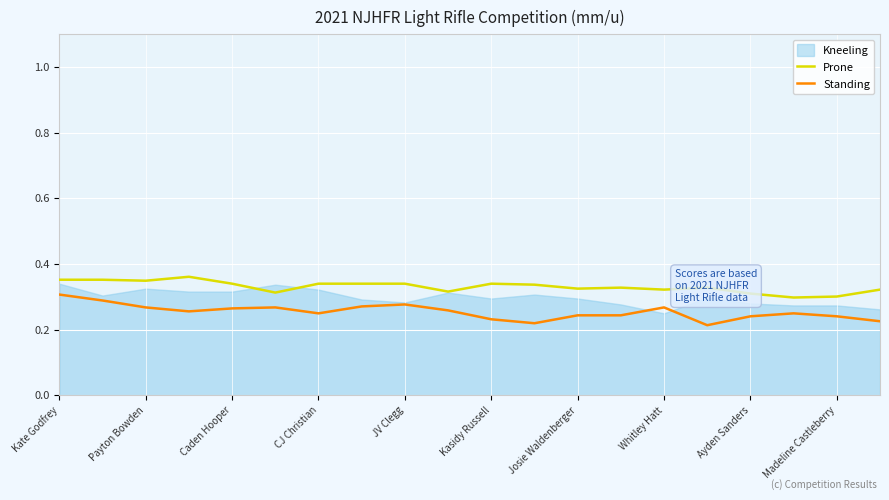

True or false: Standing has a value of 0.1 at 19.

False